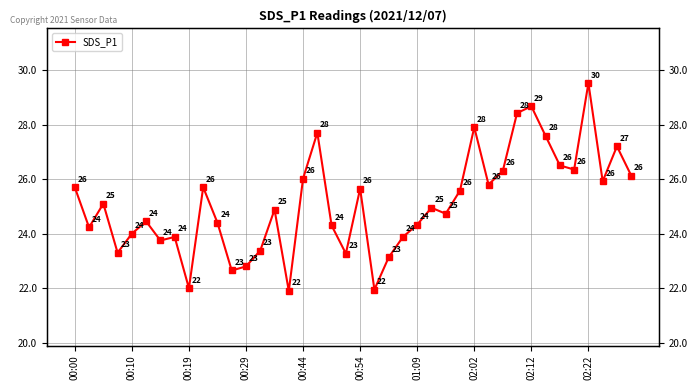

The value at 38 is 27.2. True or false?

True